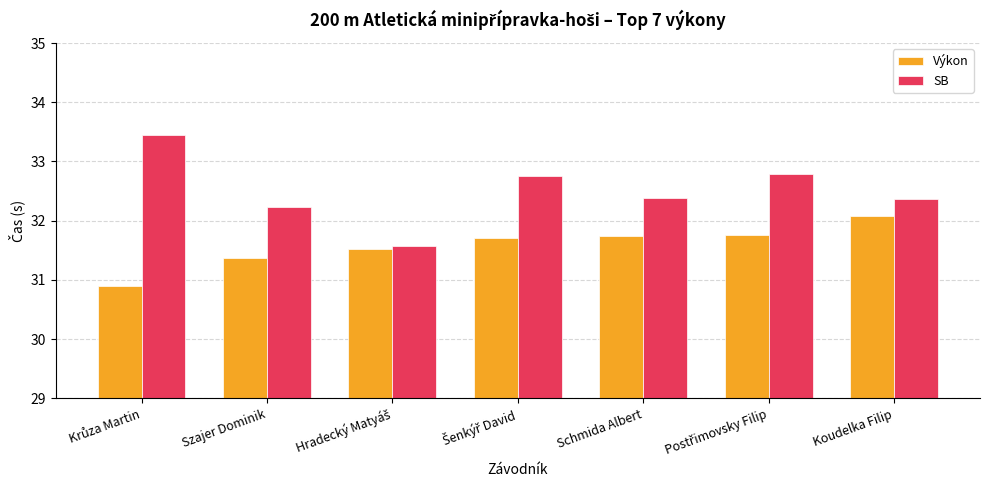

Which series has the largest range (max minus min)?

SB